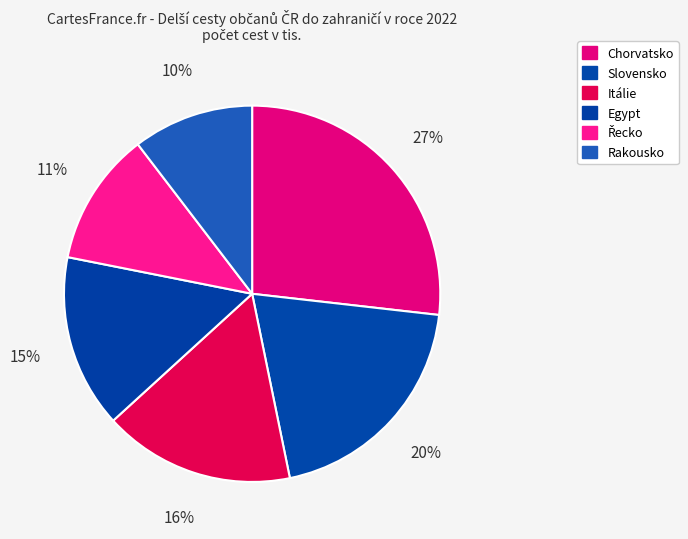

Is it true that Rakousko is 10% of the pie?

True